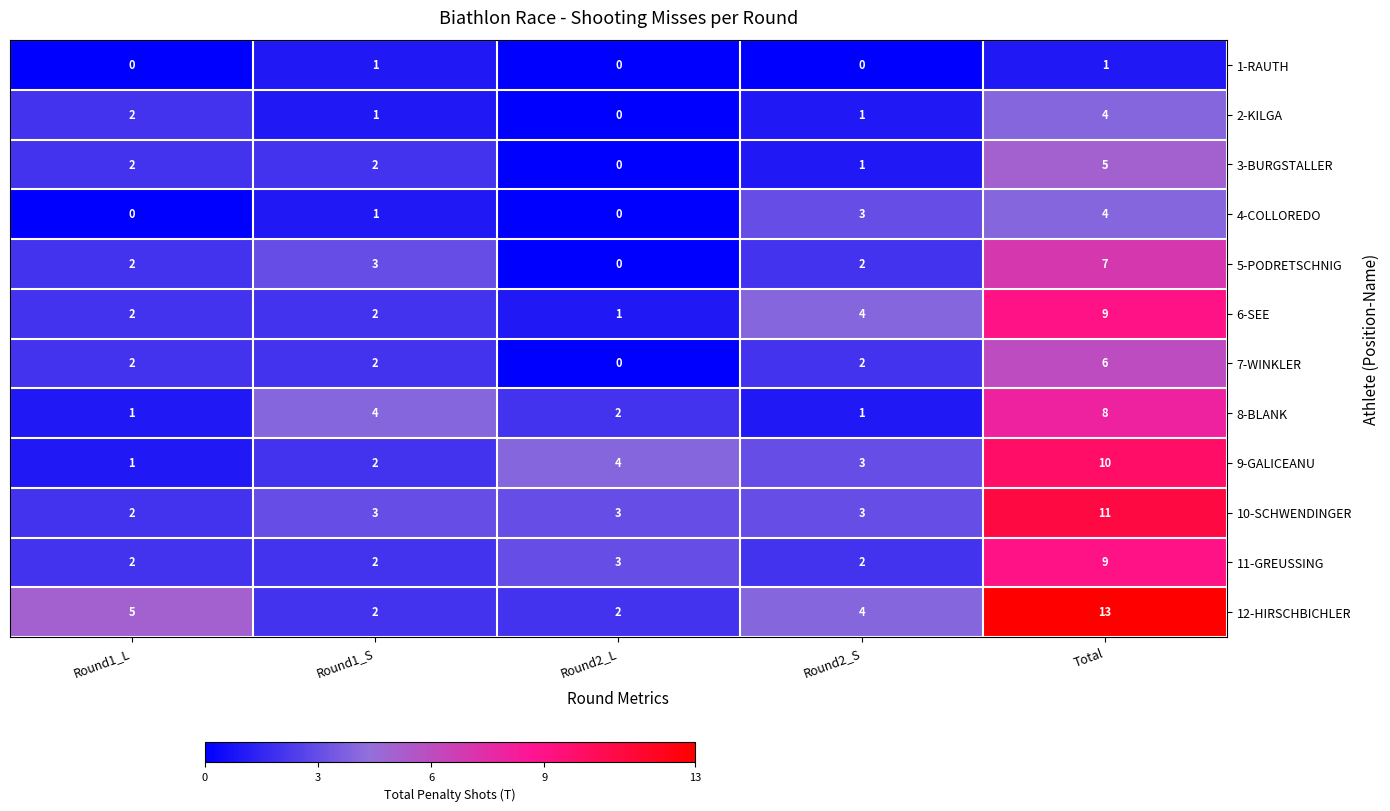

At how many categories does at least one series exceed 1?

5